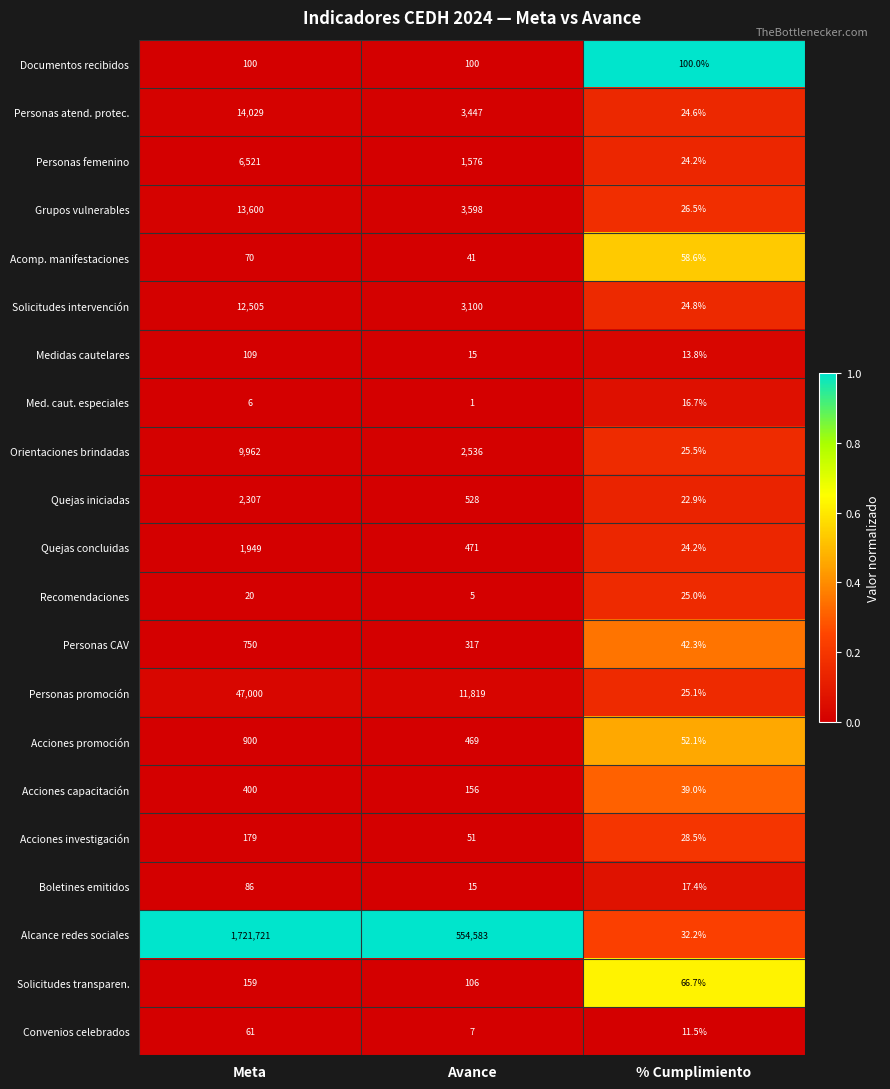

Rank the series by their maximum value, from highest to lowest.

Alcance redes sociales, Personas promoción, Personas atend. protec., Grupos vulnerables, Solicitudes intervención, Orientaciones brindadas, Personas femenino, Quejas iniciadas, Quejas concluidas, Acciones promoción, Personas CAV, Acciones capacitación, Acciones investigación, Solicitudes transparen., Medidas cautelares, Documentos recibidos, Boletines emitidos, Acomp. manifestaciones, Convenios celebrados, Recomendaciones, Med. caut. especiales